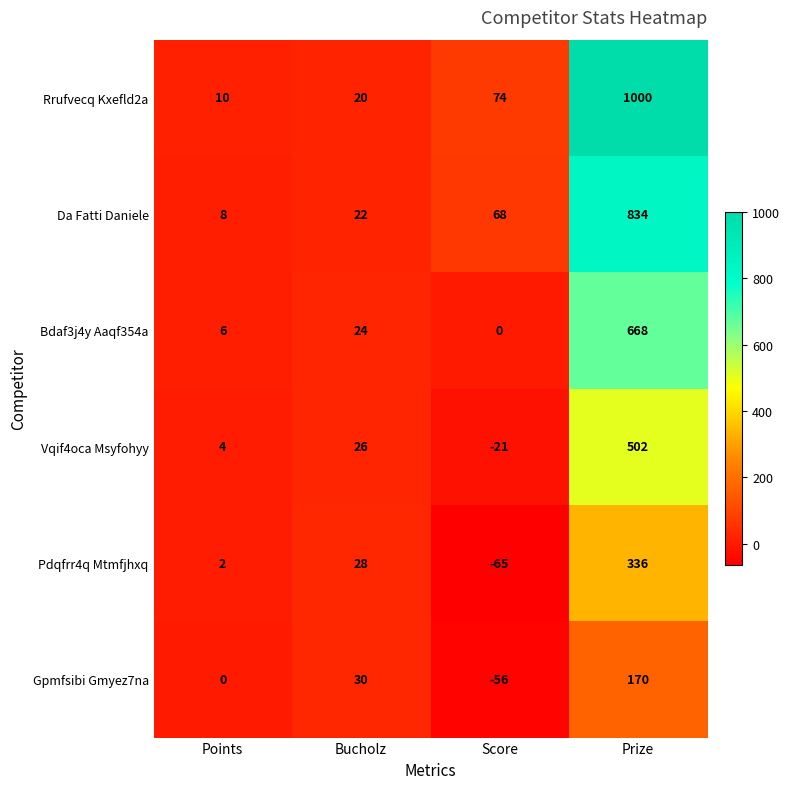

Which category has the lowest value across all series?

Score